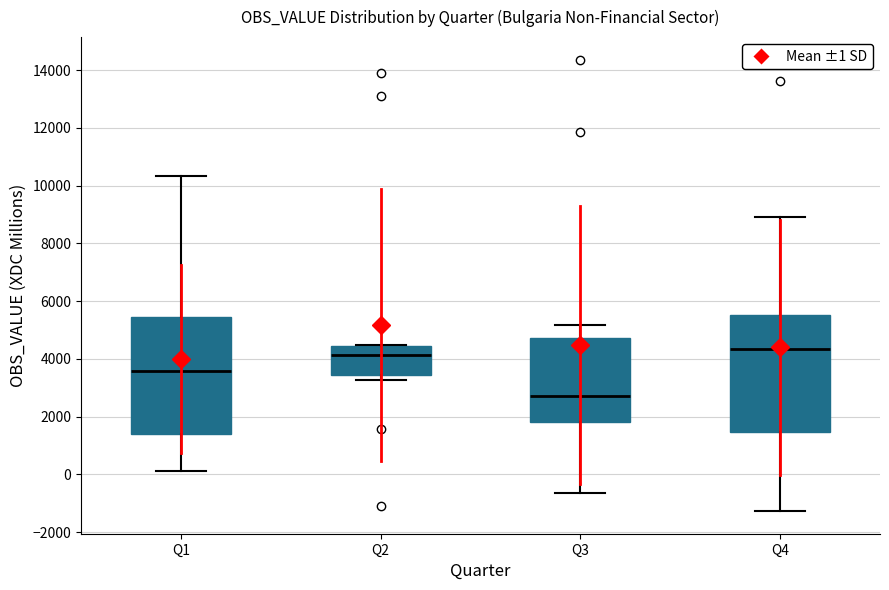

Where is the lower edge of the box for Q2 on the y-axis? The values are not printed on the chart, so give them approximately, as read against the axis.

3400